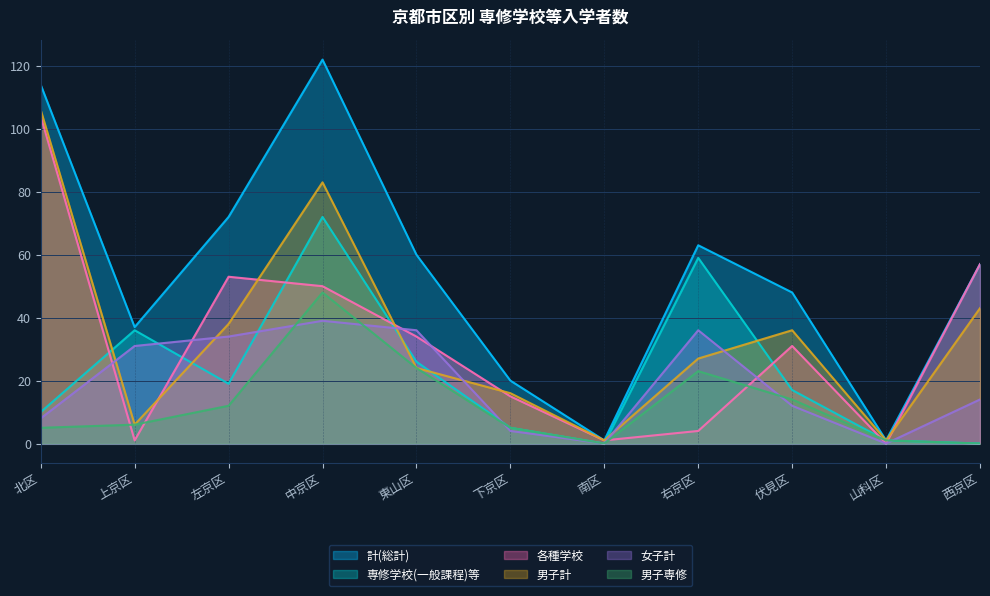

Between 上京区 and 東山区, which series saw the biggest shift?

各種学校